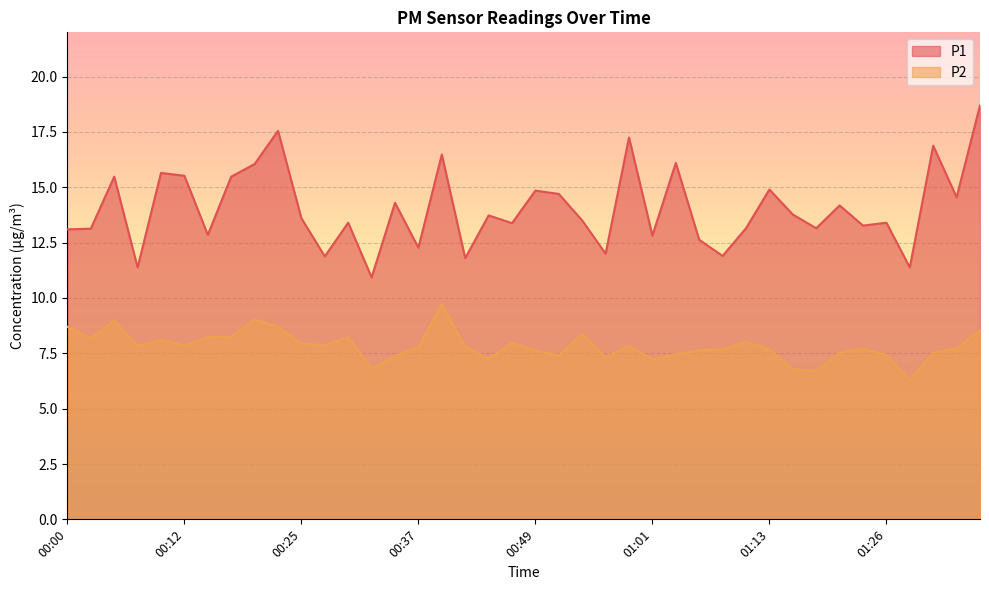

At which label does P1 first exceed 13?

00:00